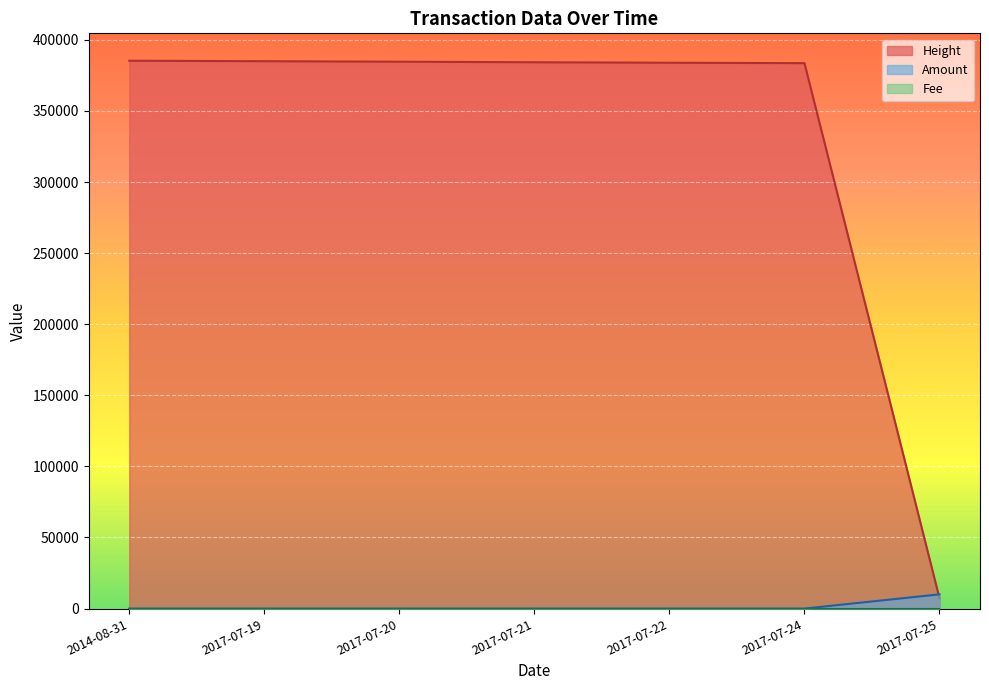

At how many categories does at least one series exceed 348469?

6